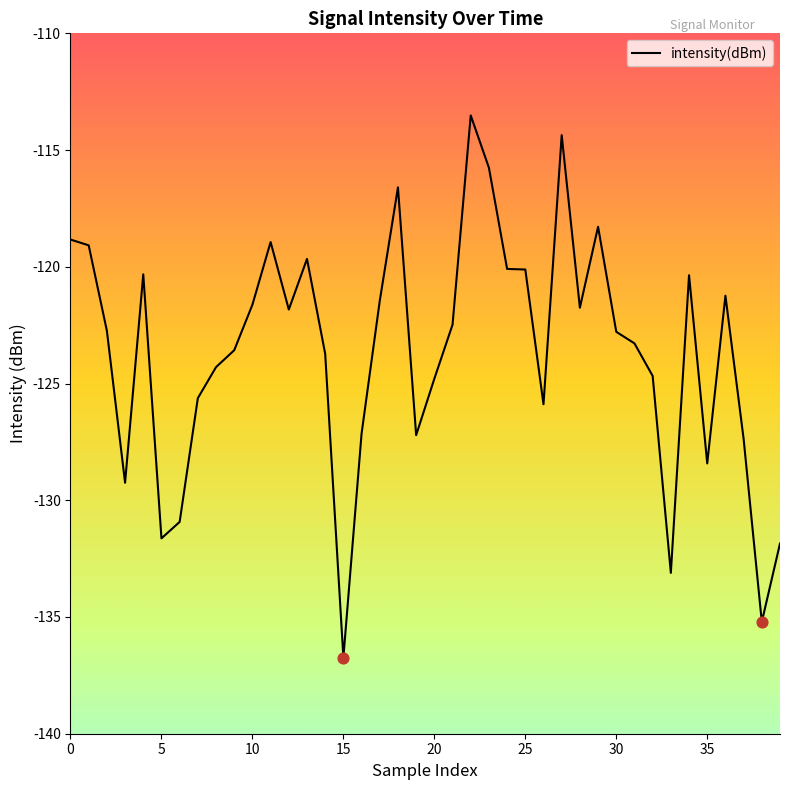

What is the greatest value displayed?

-113.5